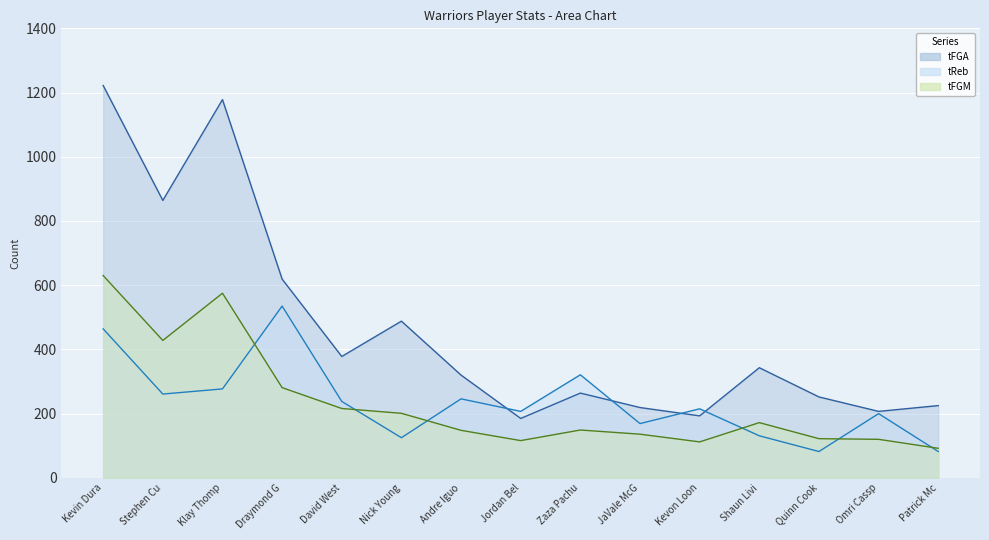

At which category does the chart reach its peak across all series?

Kevin Dura